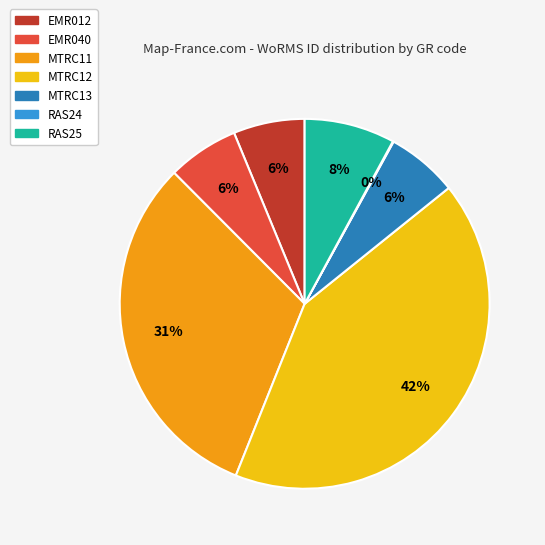

Which has a higher value, MTRC12 or EMR040?

MTRC12